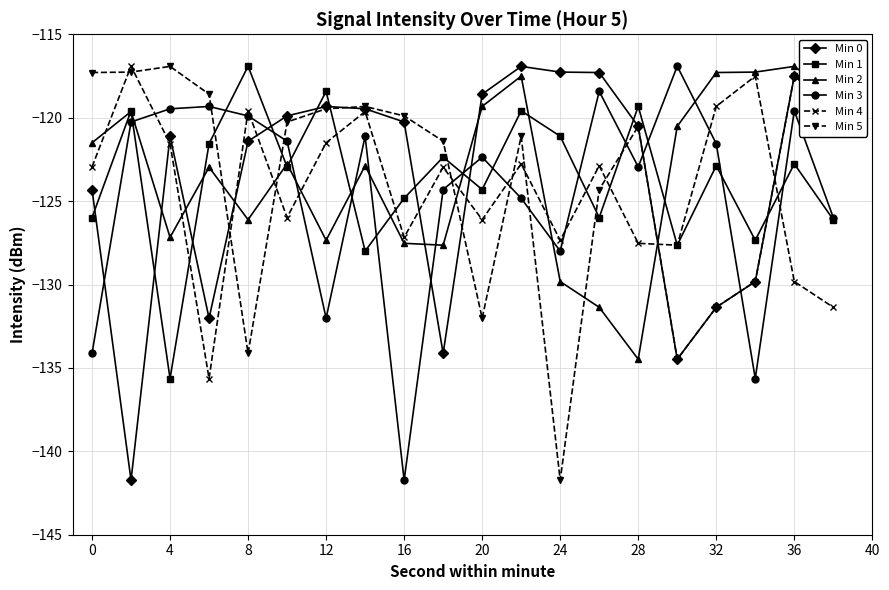

True or false: Min 3 has more than 0 points higher than both neighbors.

True